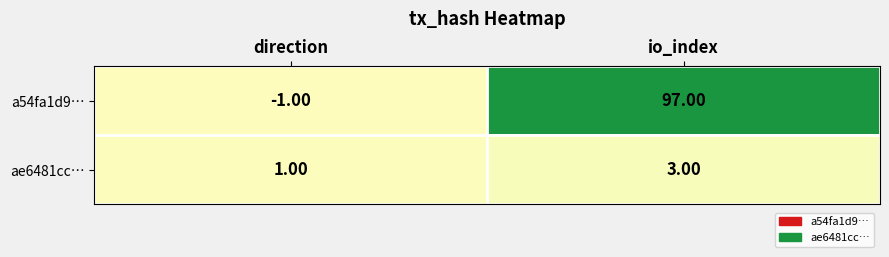

At which label is a54fa1d9… closest to 48?

direction